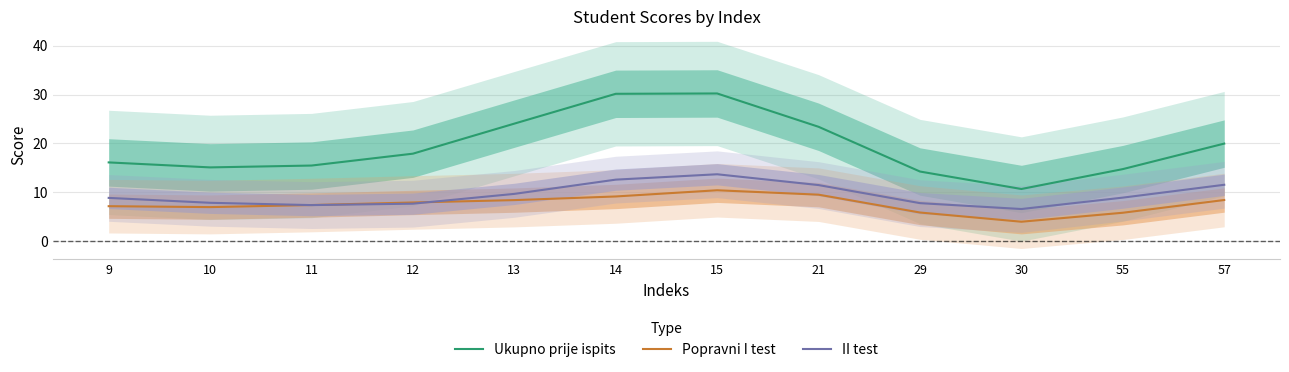

True or false: Ukupno prije ispits has a value of 30.1 at 14.

True